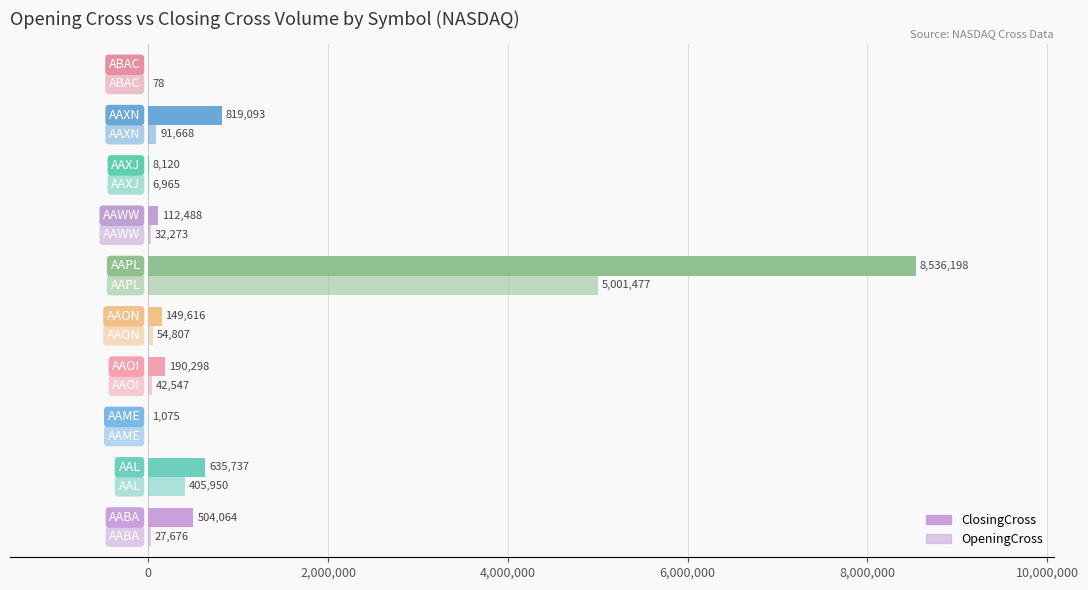

How many series are shown in this chart?

2